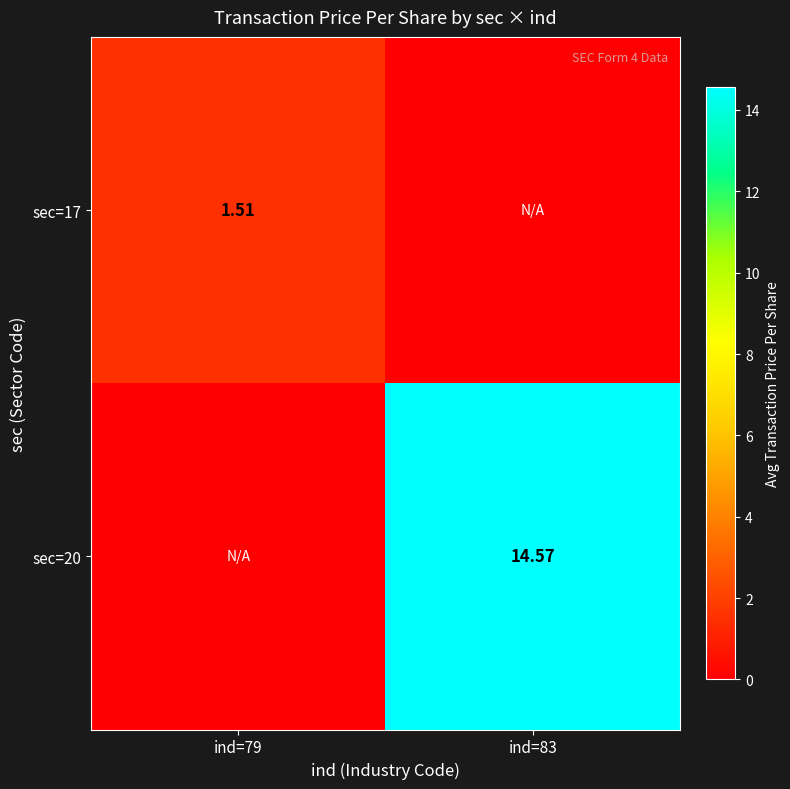

What is the total value across all series at ind=83?

14.6